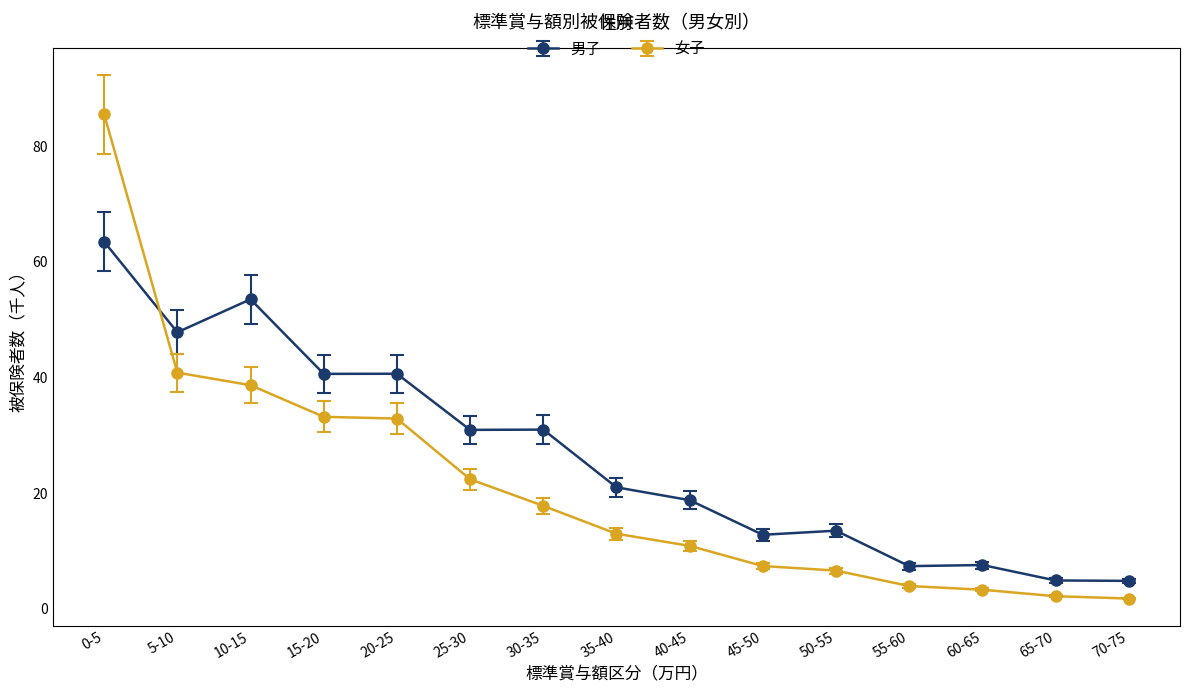

How many lines are shown in the chart?

2